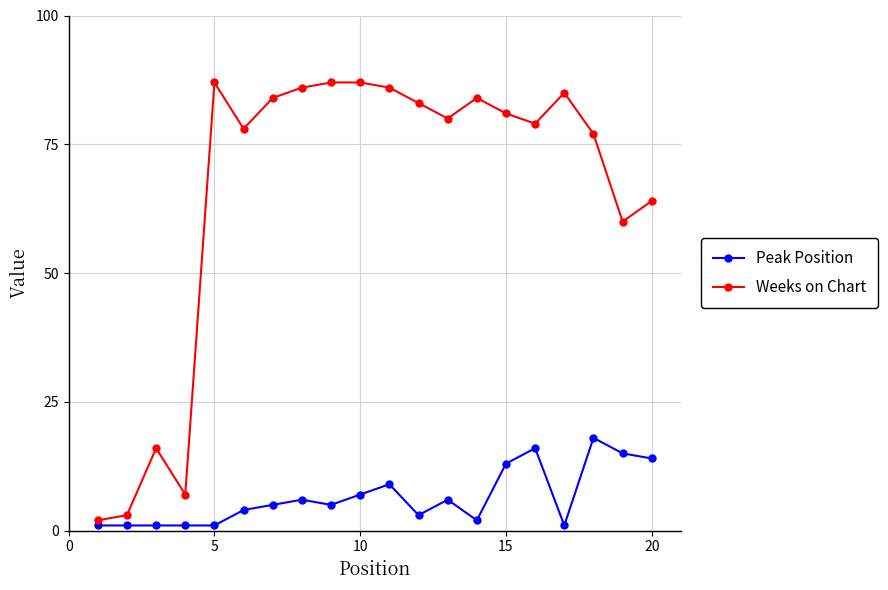

Which series has the largest total across all categories?

Weeks on Chart